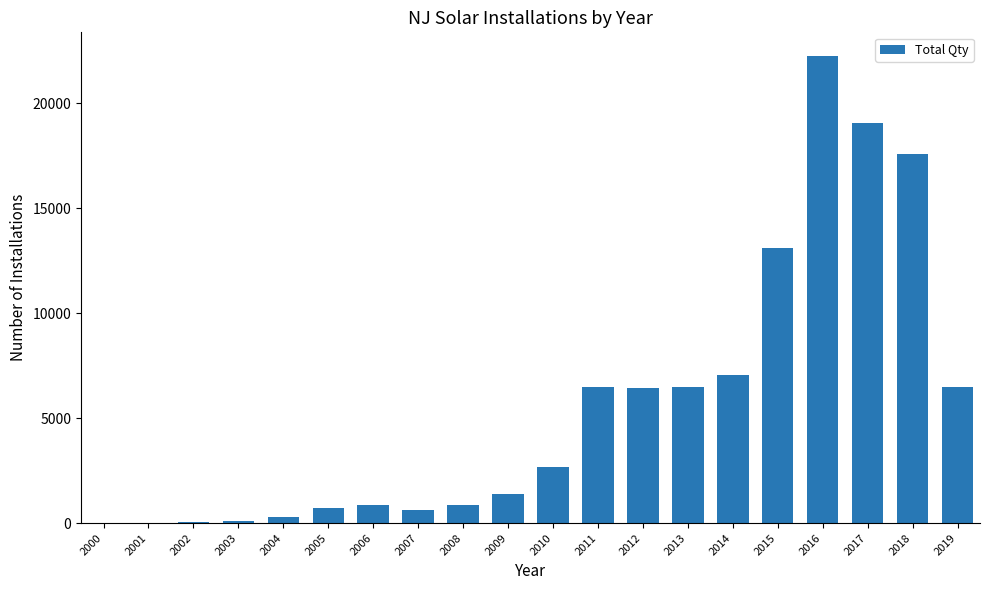

What is the sum of all values?

112610